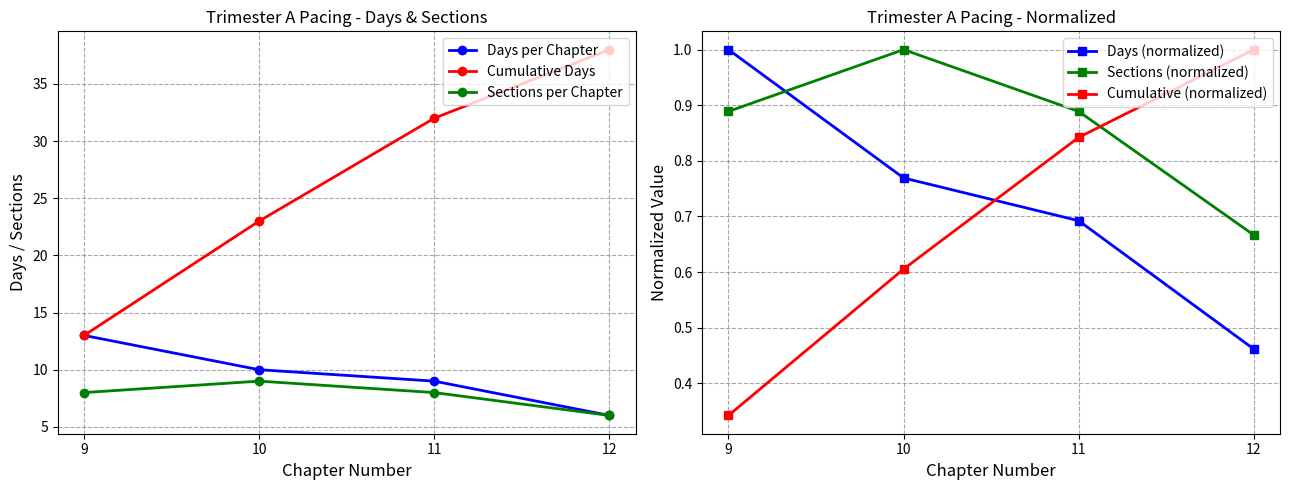

How many lines are shown in the chart?

6